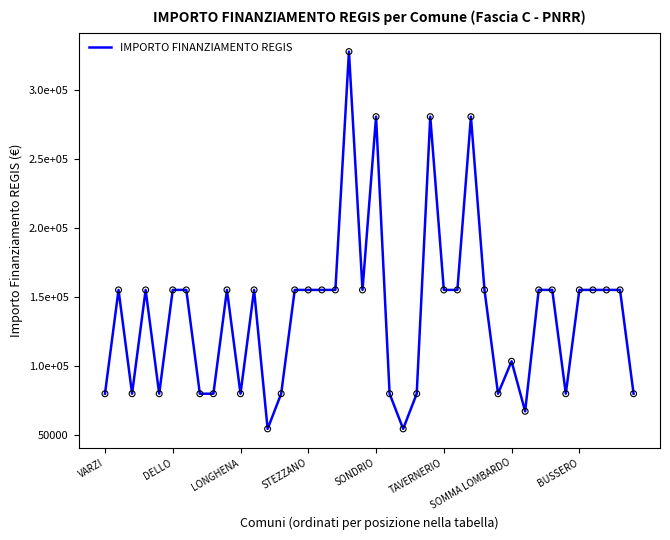

Does the chart have visible grid lines?

No